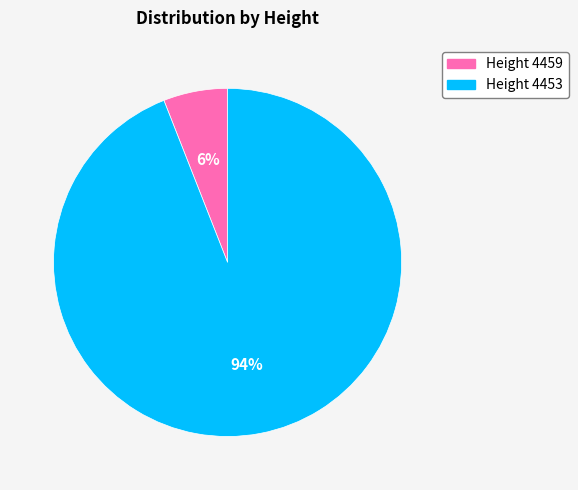

Is there a majority slice in this chart?

Yes